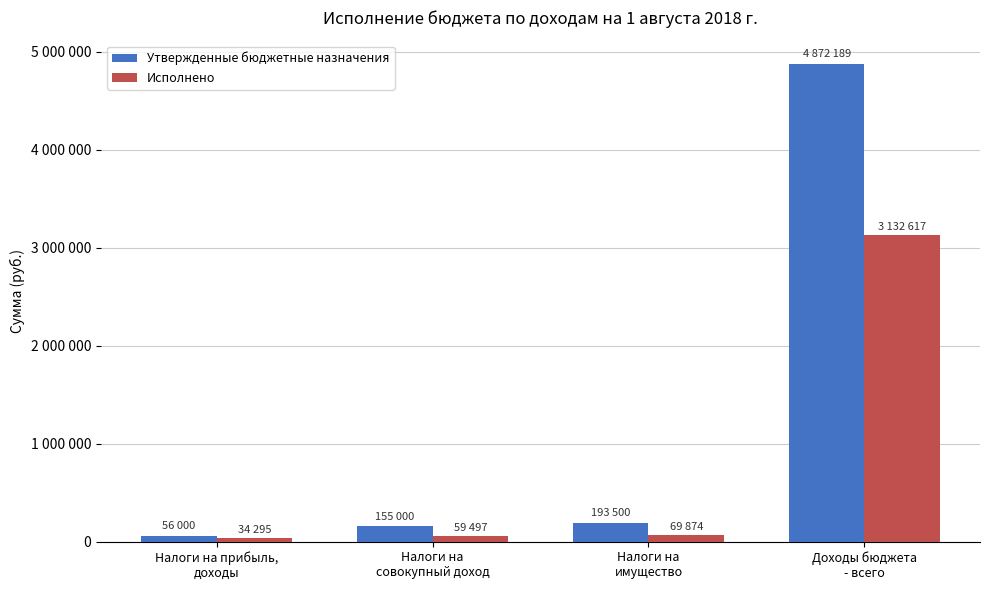

What is the sum of the Утвержденные бюджетные назначения values at Налоги на
имущество and Налоги на
совокупный доход?

348500.0